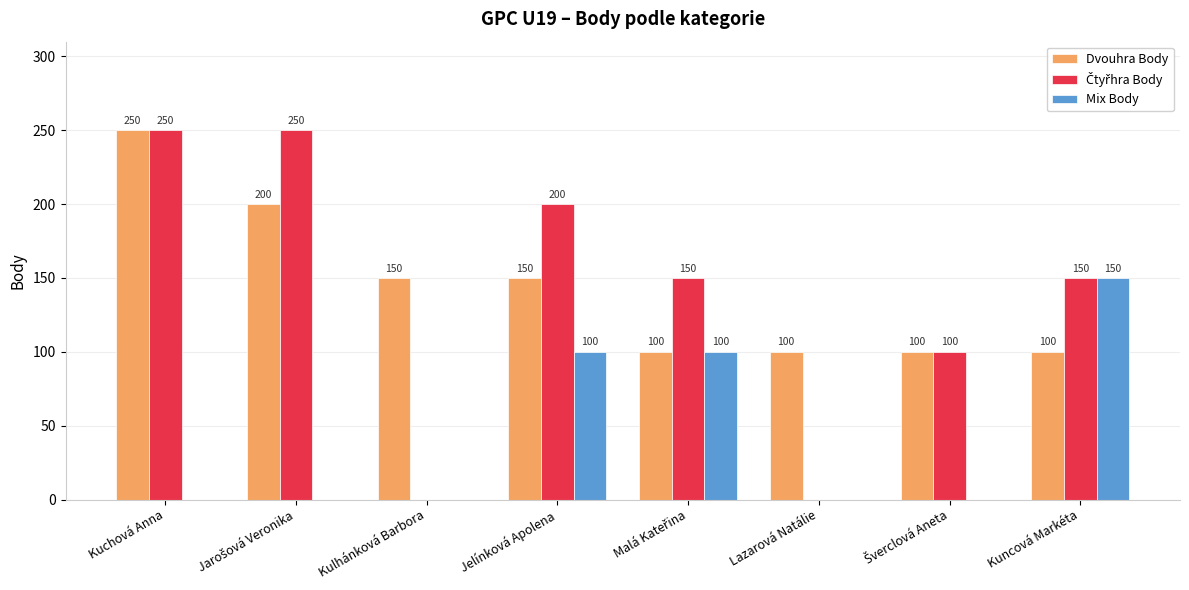

The value of Dvouhra Body at Kulhánková Barbora is 206. True or false?

False